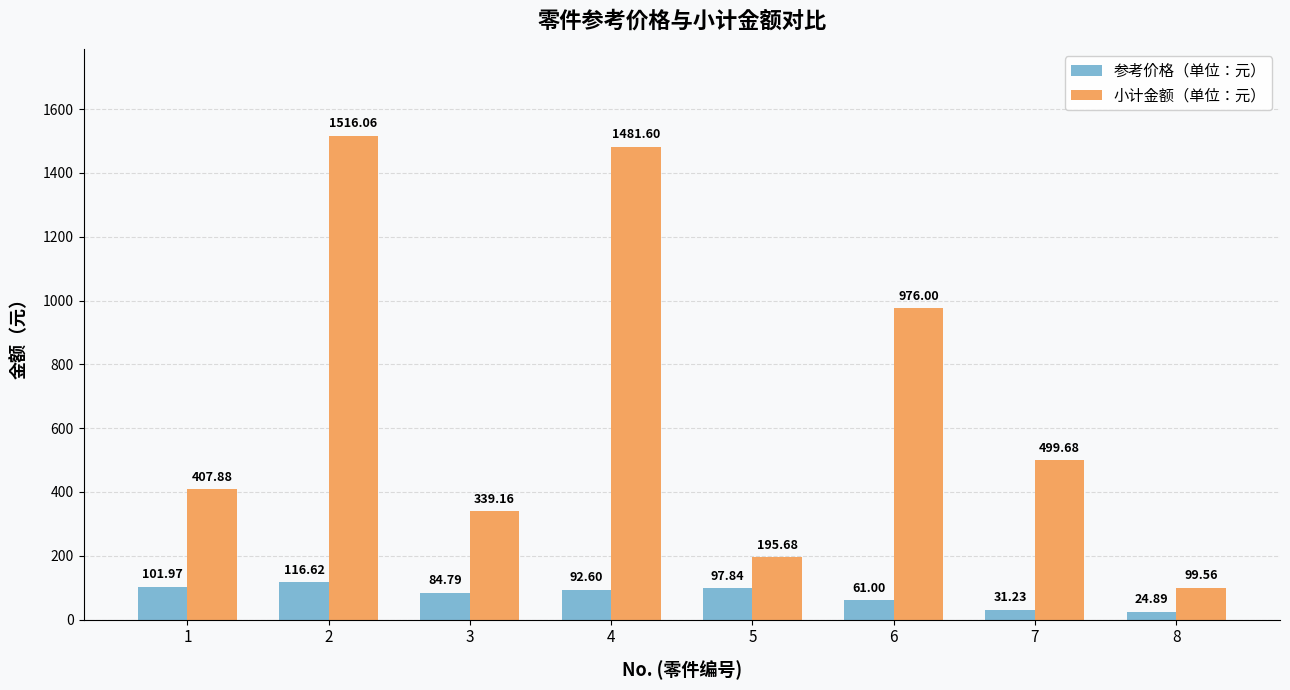

Reading left to right, what are all the values shown in this chart?

参考价格（单位：元）: 1=102.0	2=116.6	3=84.8	4=92.6	5=97.8	6=61.0	7=31.2	8=24.9
小计金额（单位：元）: 1=407.9	2=1516.1	3=339.2	4=1481.6	5=195.7	6=976.0	7=499.7	8=99.6